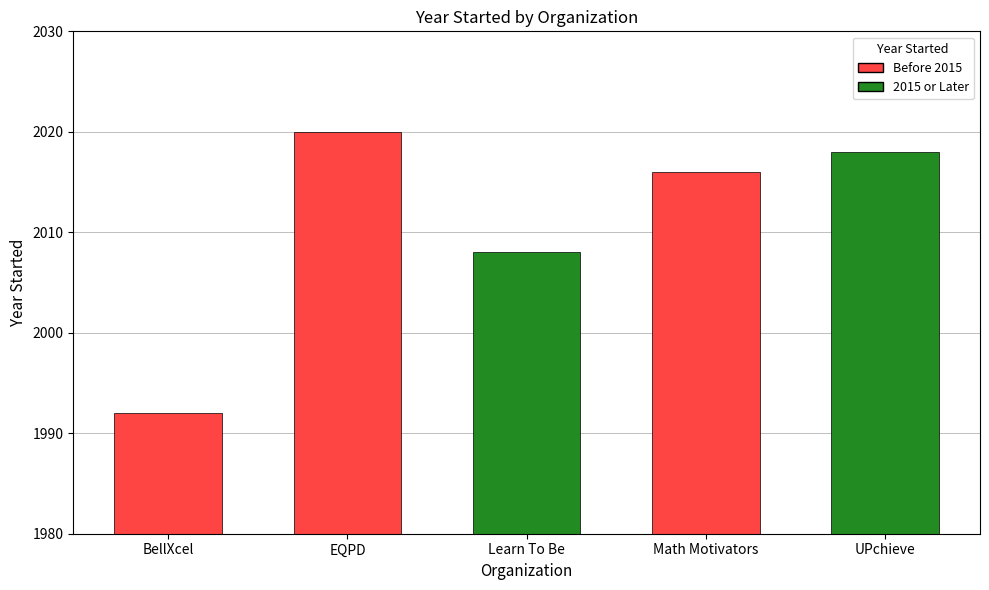

Where is the data nearest to the value 2006?

Learn To Be